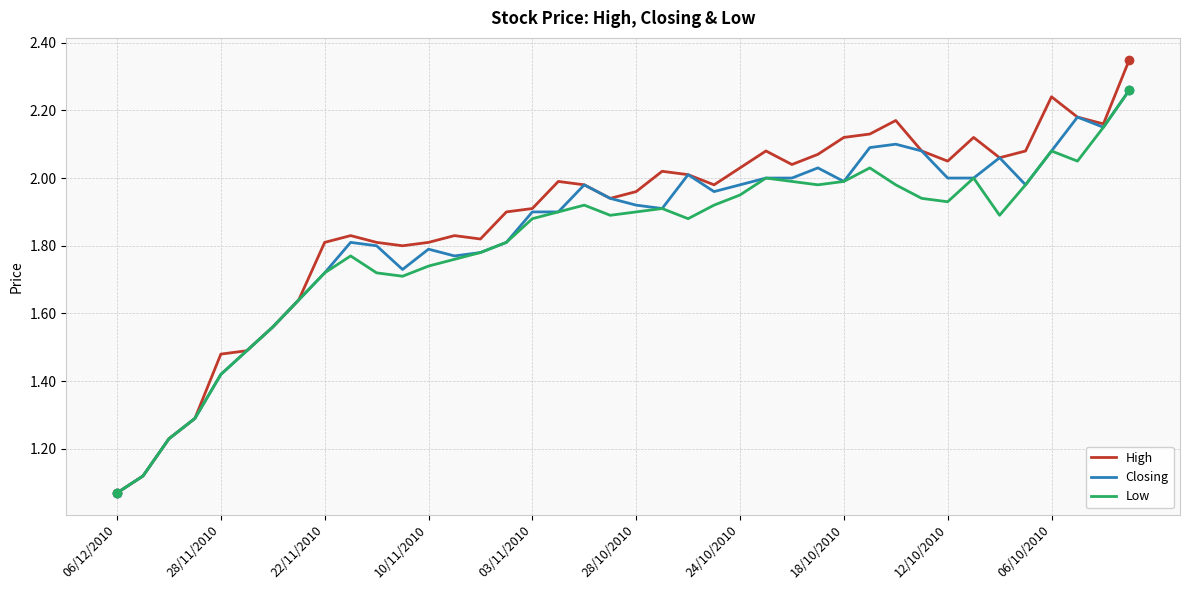

Which series has the largest range (max minus min)?

High